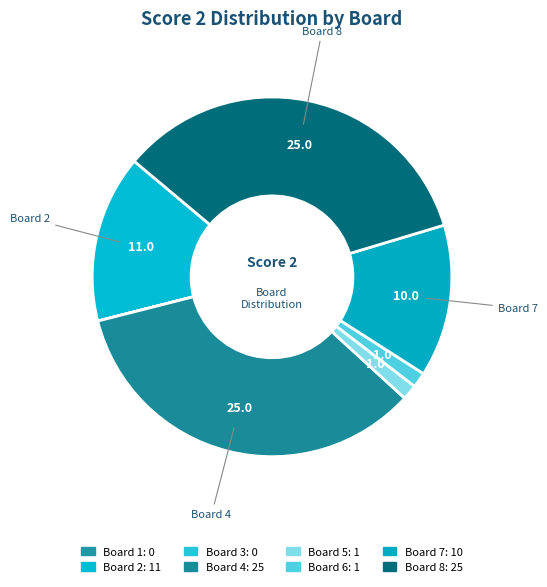

What percentage do Board 7 and Board 3 together represent?

13.7%